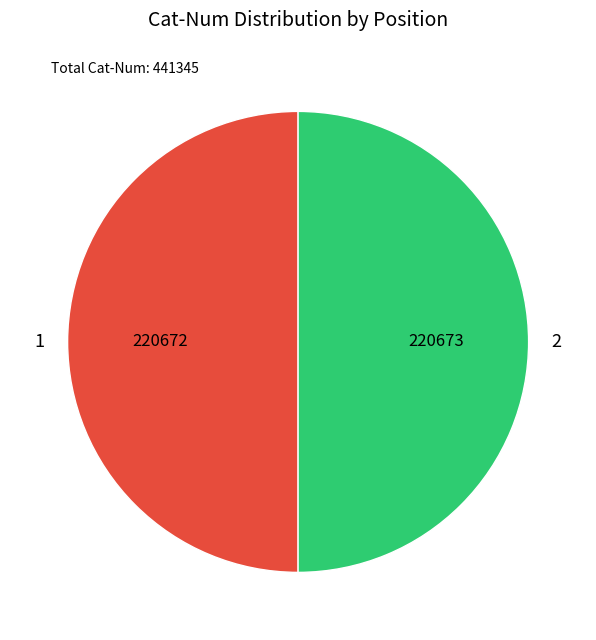

True or false: 2 accounts for 59% of the total.

False